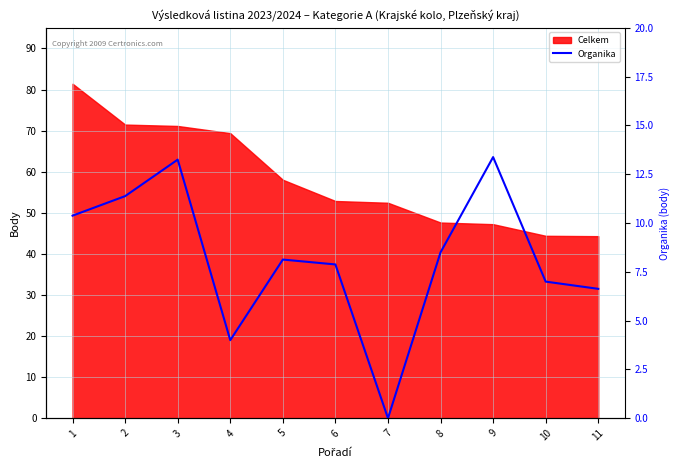

How many points are higher than both their immediate neighbors (excluding endpoints)?

3